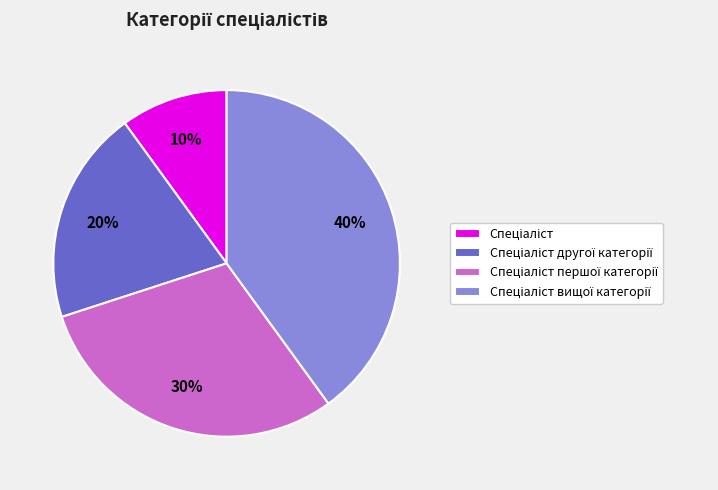

Count the number of slices in the pie.

4